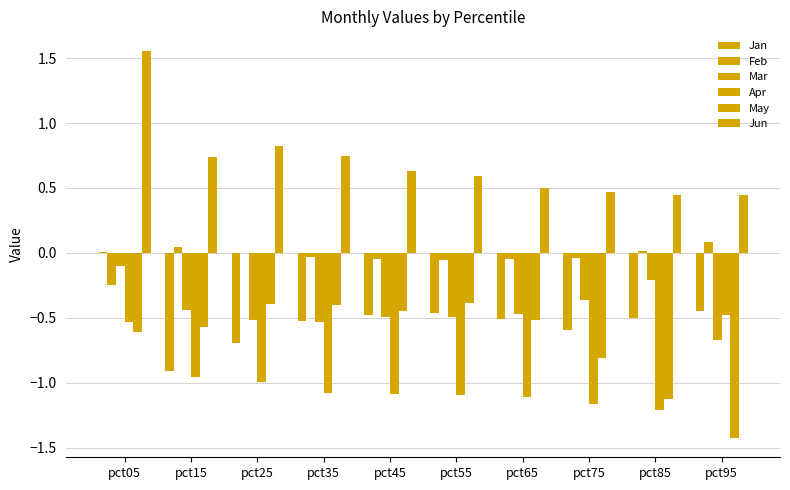

Read the Jan value at pct75.

-0.6